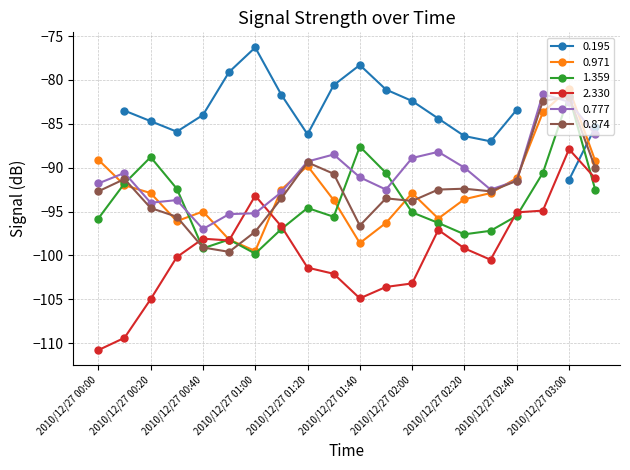

Is this an area chart (filled region under the line)?

No